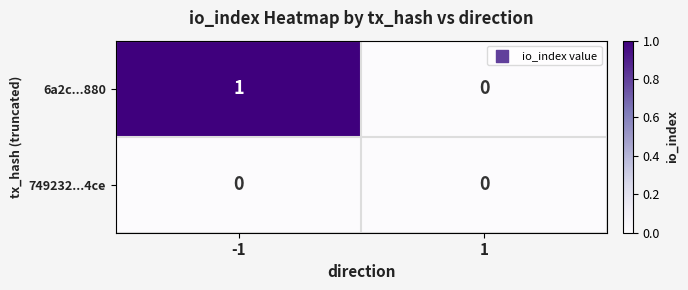

At -1, list the series in order from largest to smallest.

6a2c...880, 749232...4ce